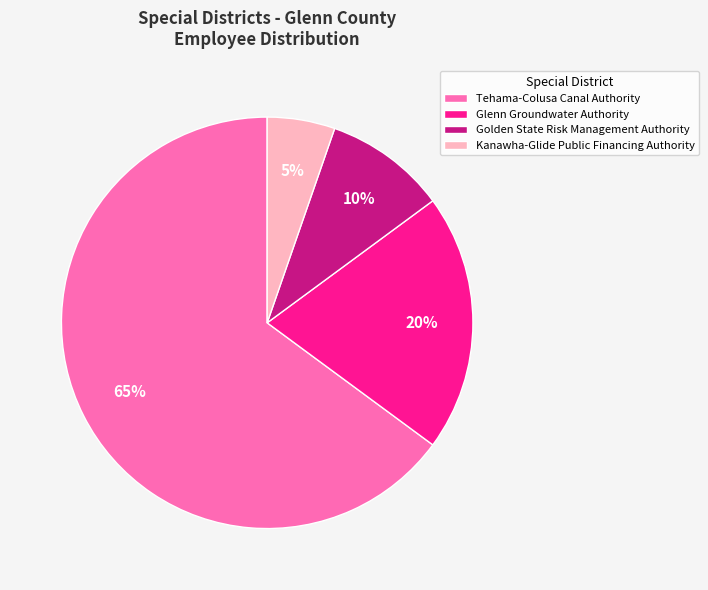

Is it true that Golden State Risk Management Authority is 1% of the pie?

False